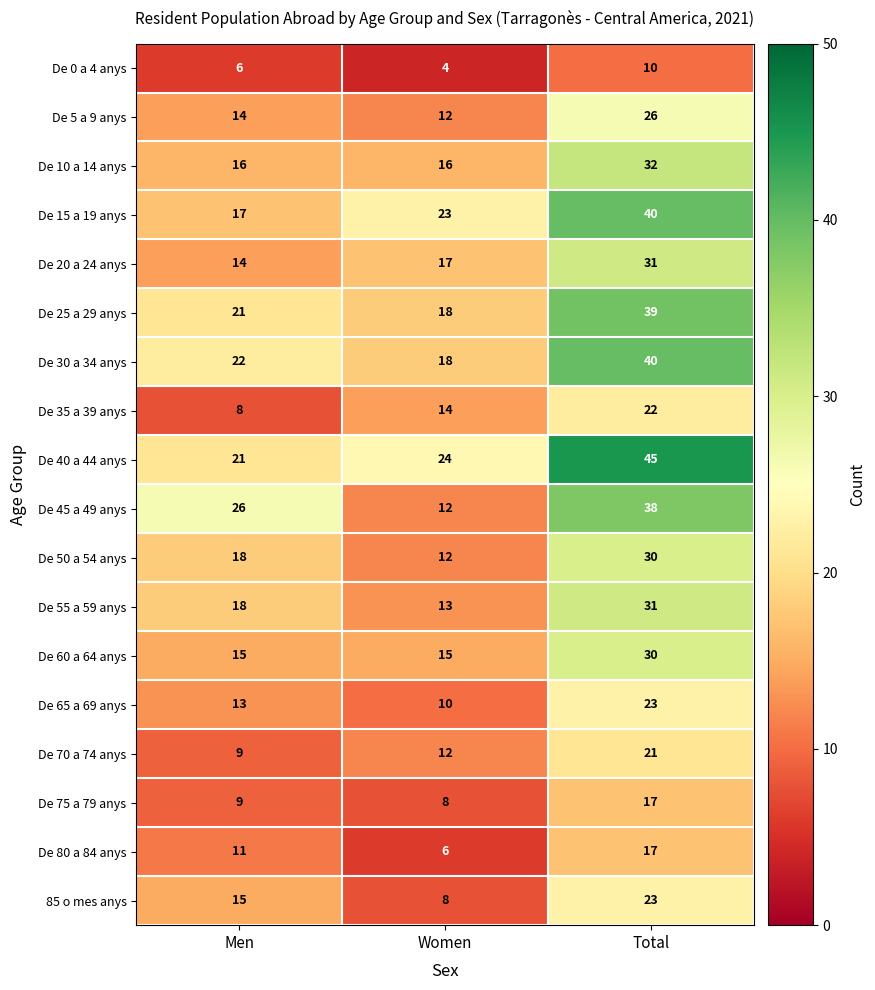

Which series changed the most between Men and Women?

De 45 a 49 anys